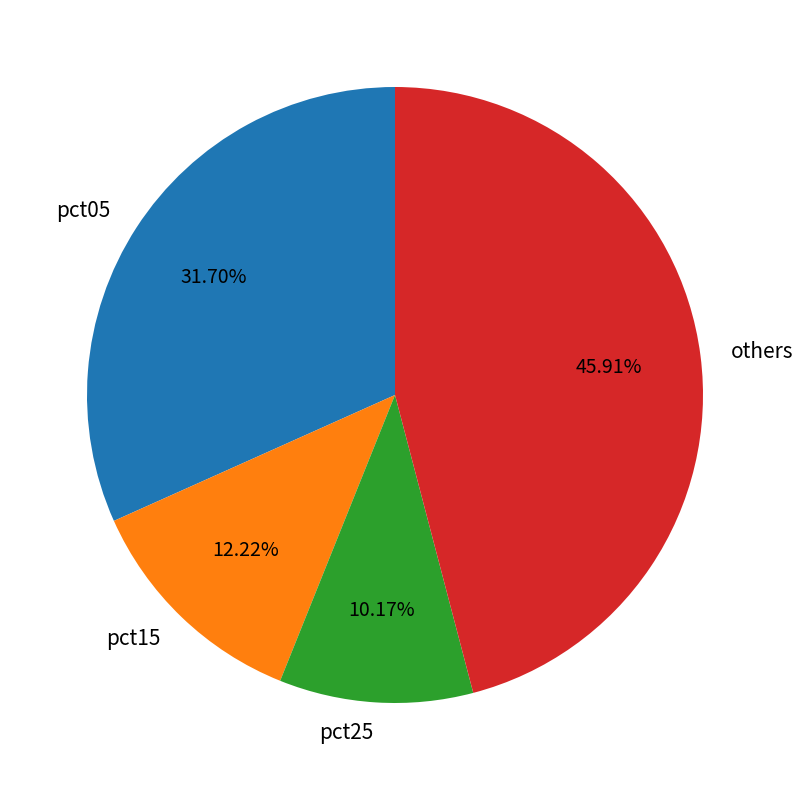

What percentage is the pct15 slice, to the nearest percent?

12%